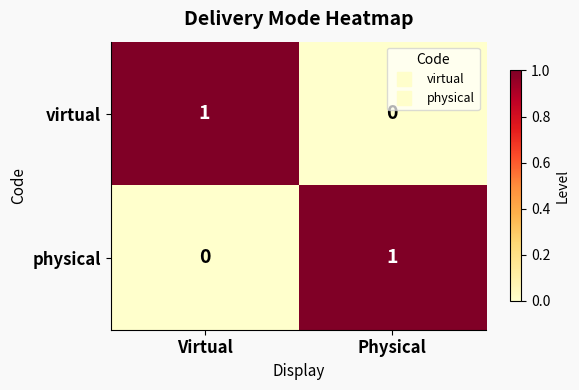

Reading left to right, transcribe all the data shown in this chart.

virtual: 1	0
physical: 0	1